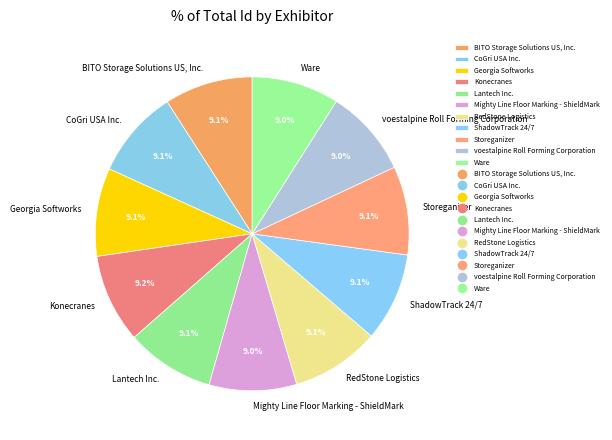

How many segments does this pie chart have?

11